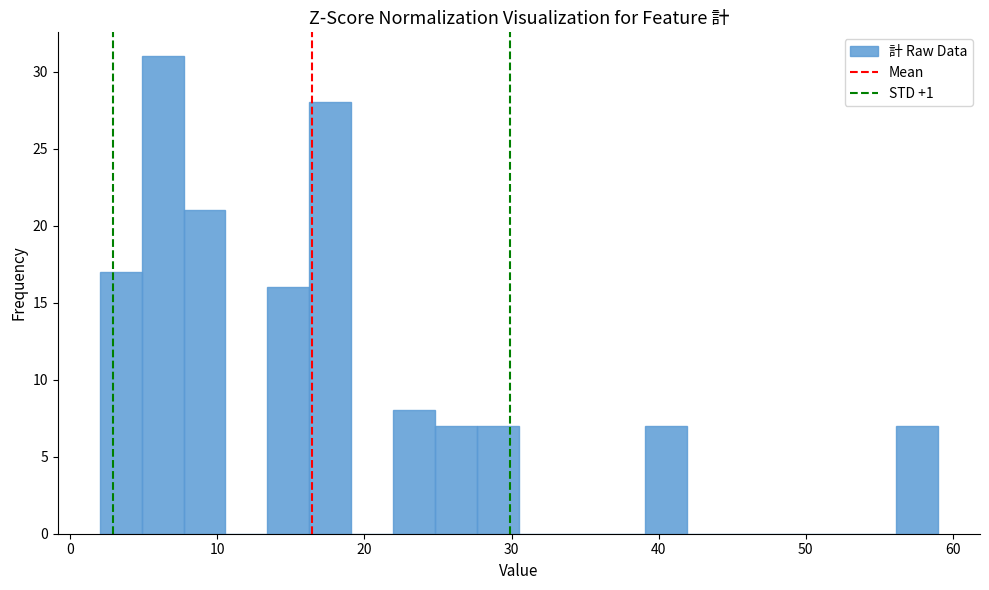

Around what value on the x-axis is the tallest bar? Give the approximate position of its centre, as read against the axis.

6